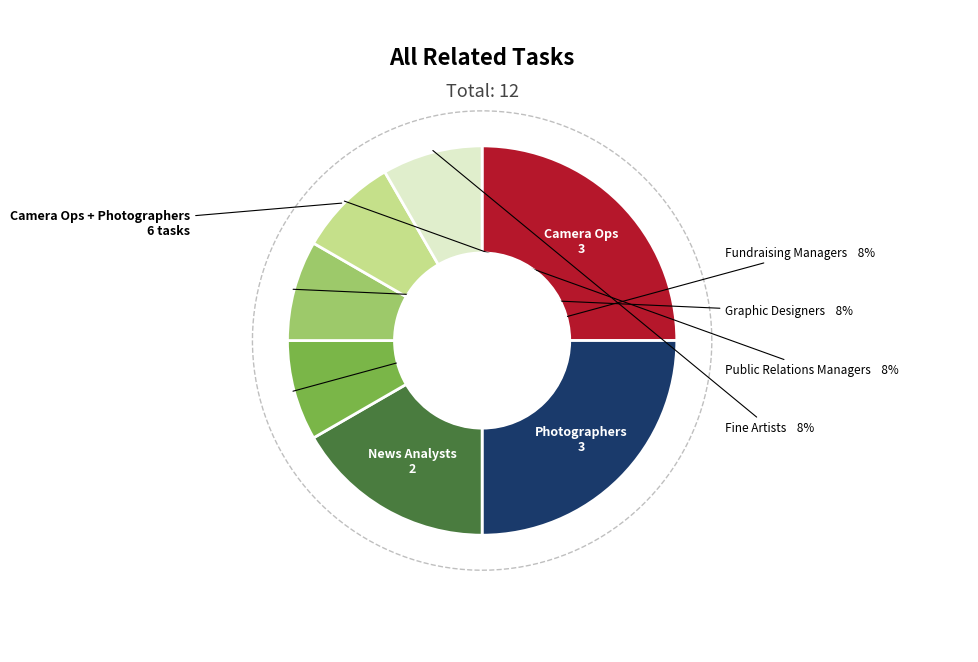

To the nearest percent, what percentage of the pie is News Analysts, Reporters, and Journalists?

17%